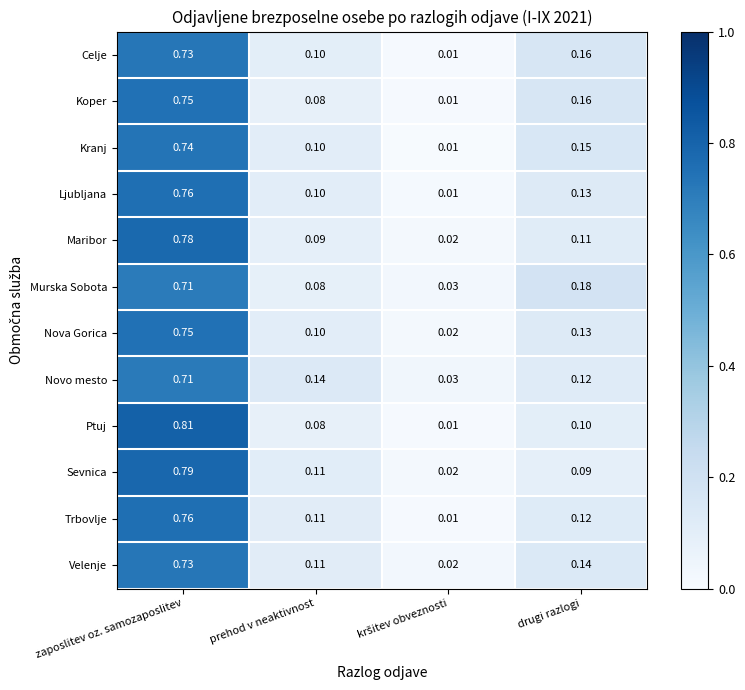

Which series changed the most between prehod v neaktivnost and drugi razlogi?

Murska Sobota